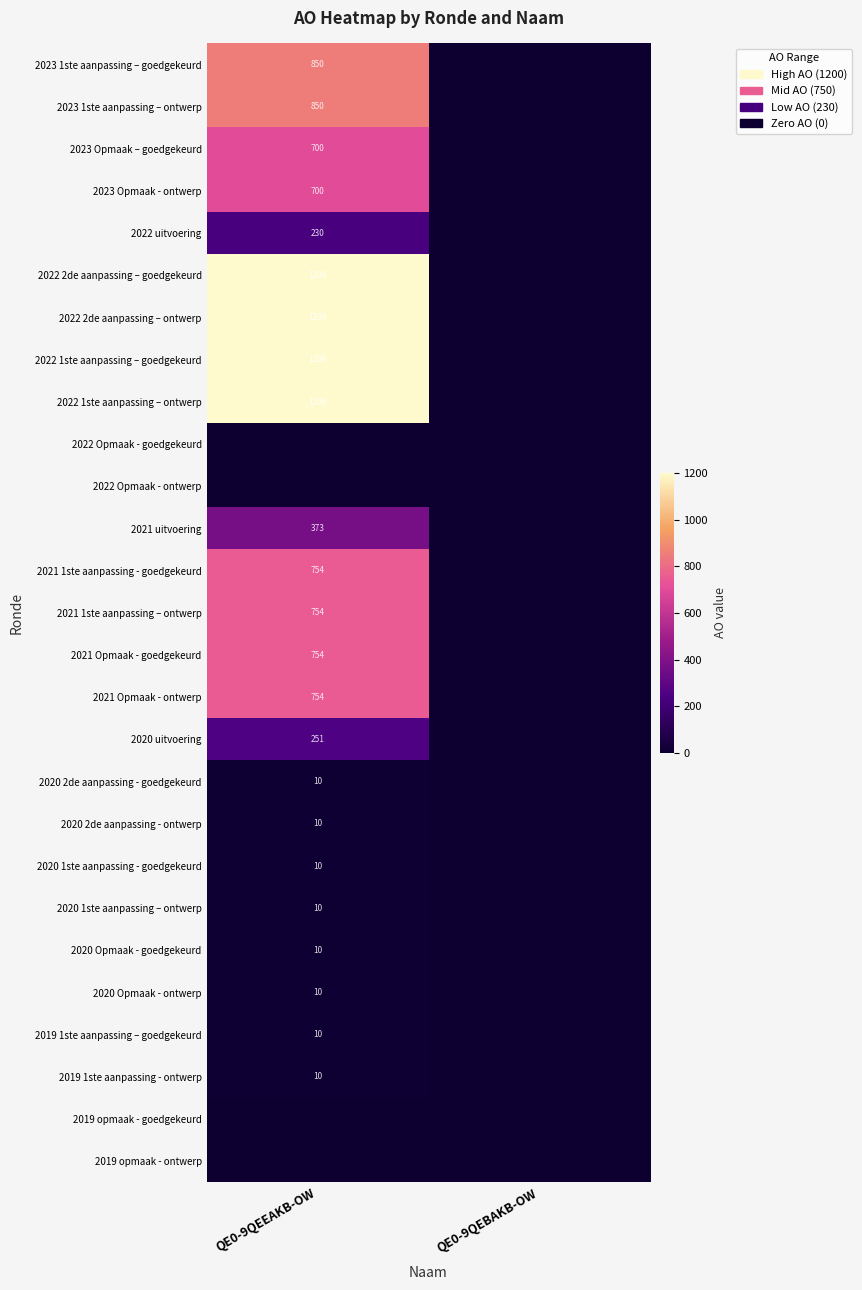

The 2022 1ste aanpassing – ontwerp series shows 2100 at QE0-9QEEAKB-OW. True or false?

False